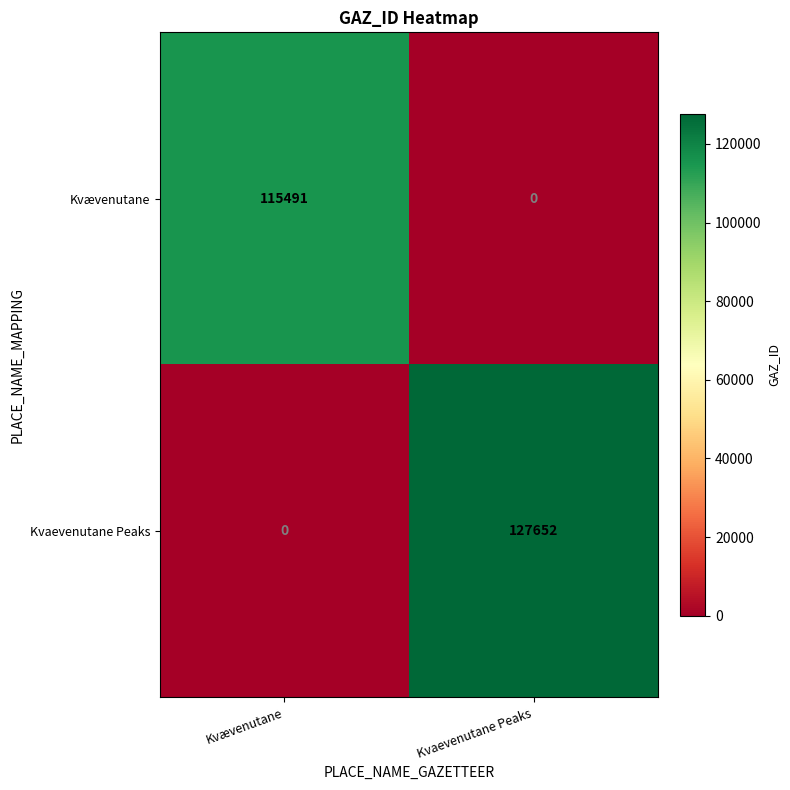

What is the difference between the Kvævenutane values at Kvaevenutane Peaks and Kvævenutane?

115491